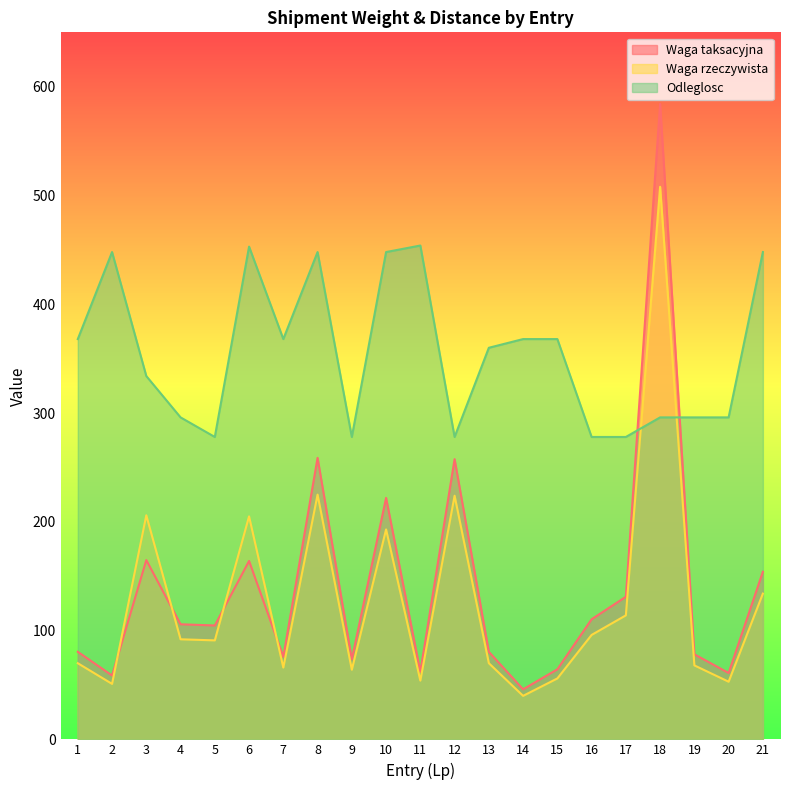

What is the difference between the maximum and minimum values in the Waga rzeczywista series?

468.0